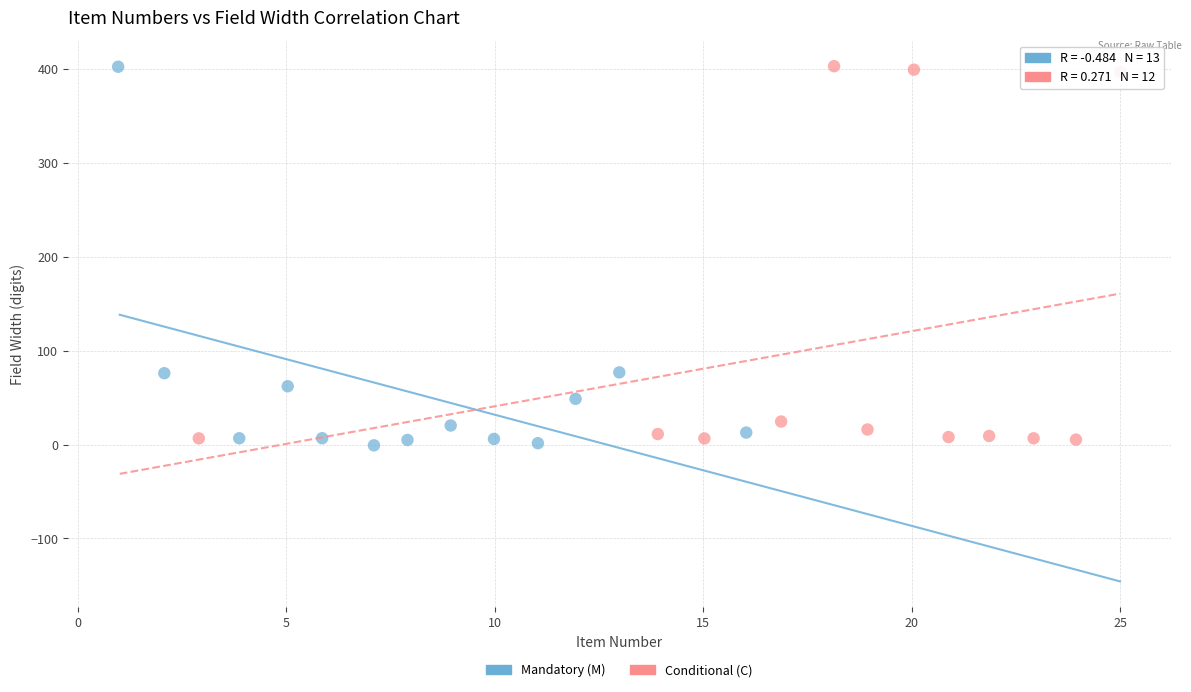

What are all the series names shown in the legend?

Mandatory (M), Conditional (C)